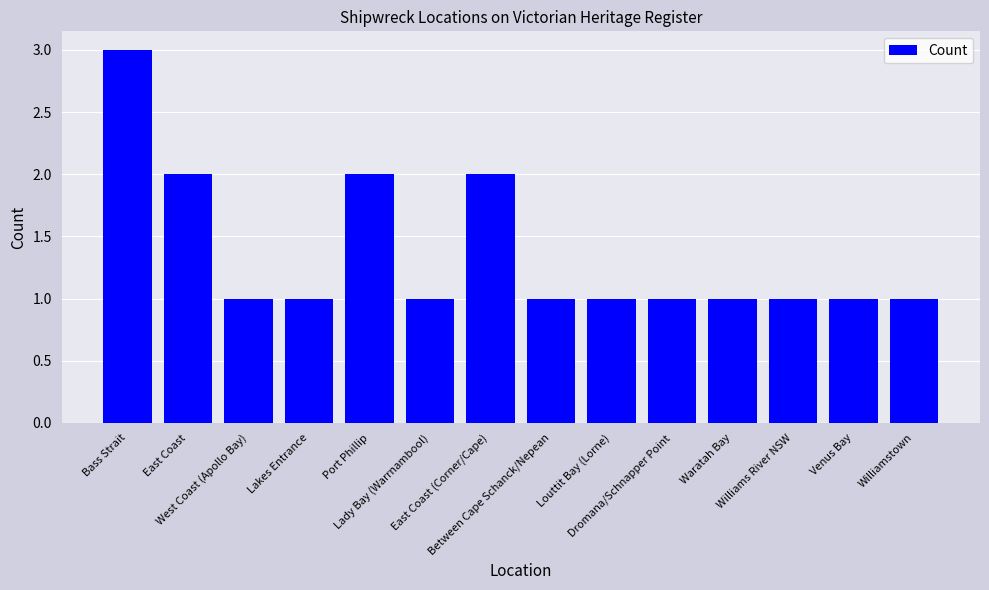

What is the label of the 8th bar from the right?

East Coast (Corner/Cape)